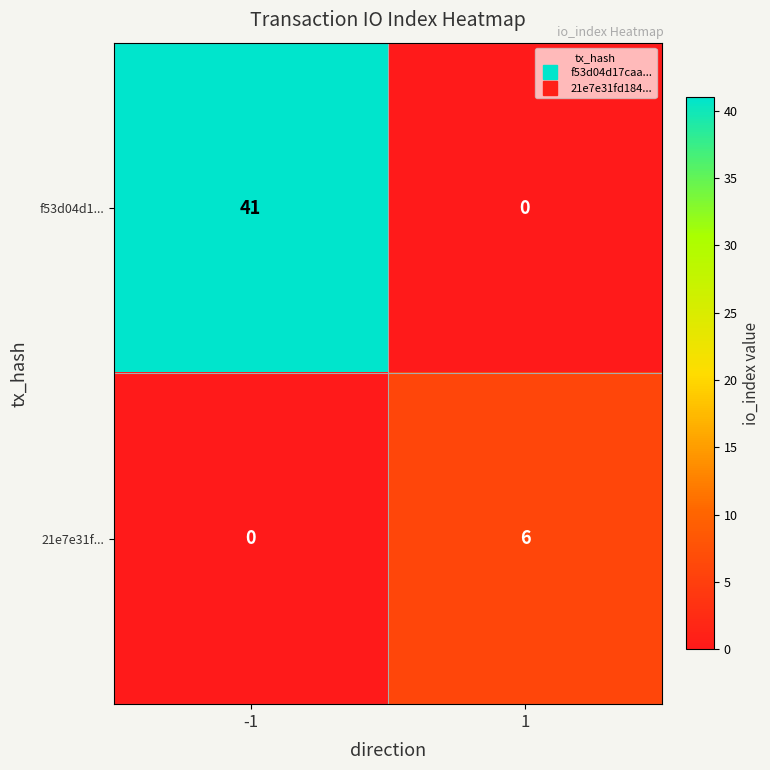

List the series in order of their peak value, highest first.

f53d04d1..., 21e7e31f...